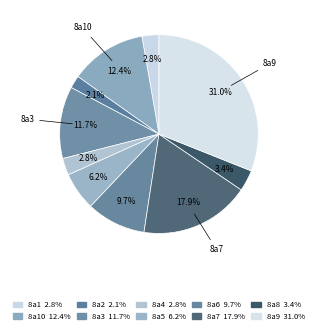

Count the number of slices in the pie.

10